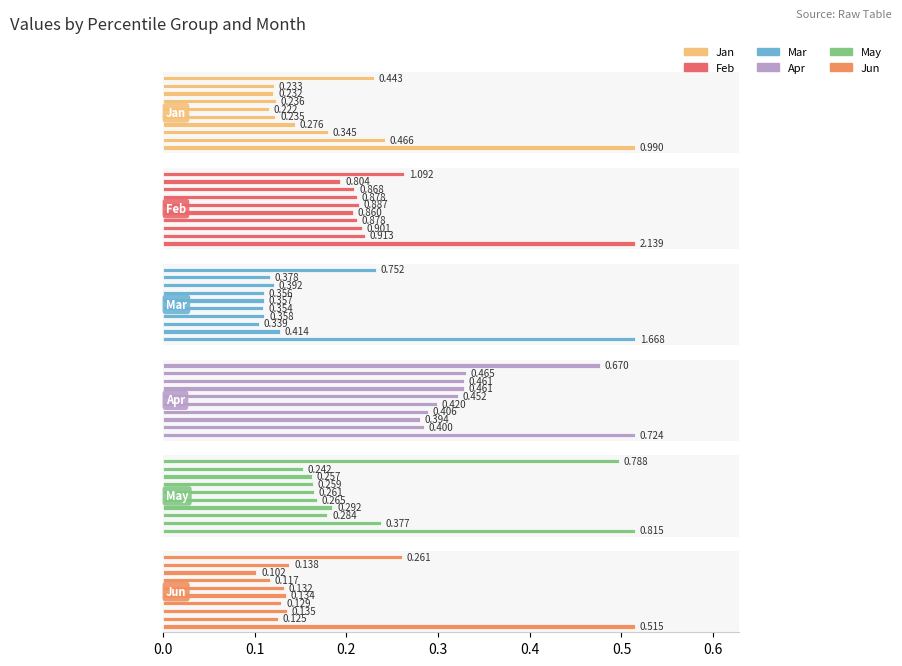

Are the bars grouped side by side (vs. stacked)?

Yes